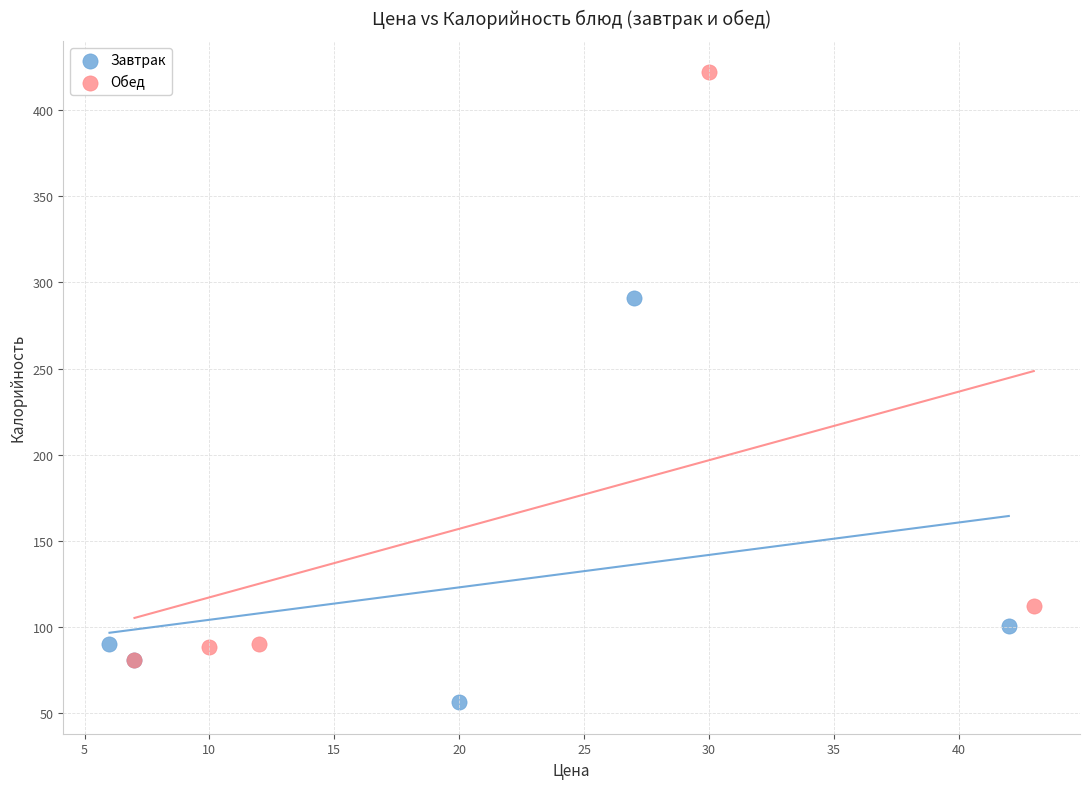

What are all the series names shown in the legend?

Завтрак, Обед